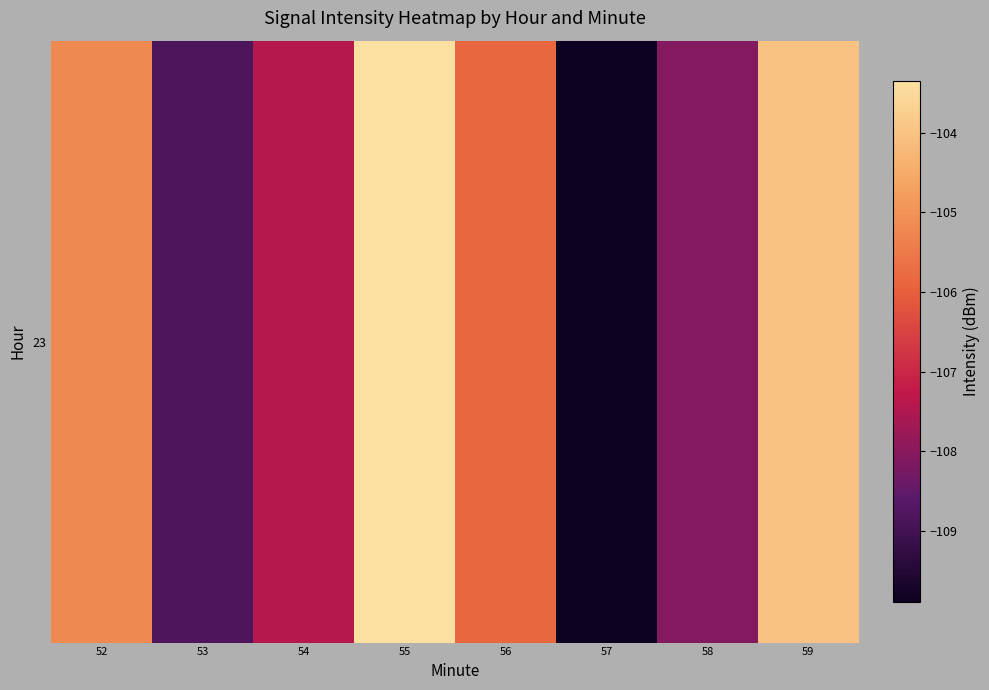

Reading left to right, list all the values displayed in this chart.

52=-105.2	53=-108.8	54=-107.4	55=-103.4	56=-105.8	57=-109.9	58=-108.1	59=-104.0